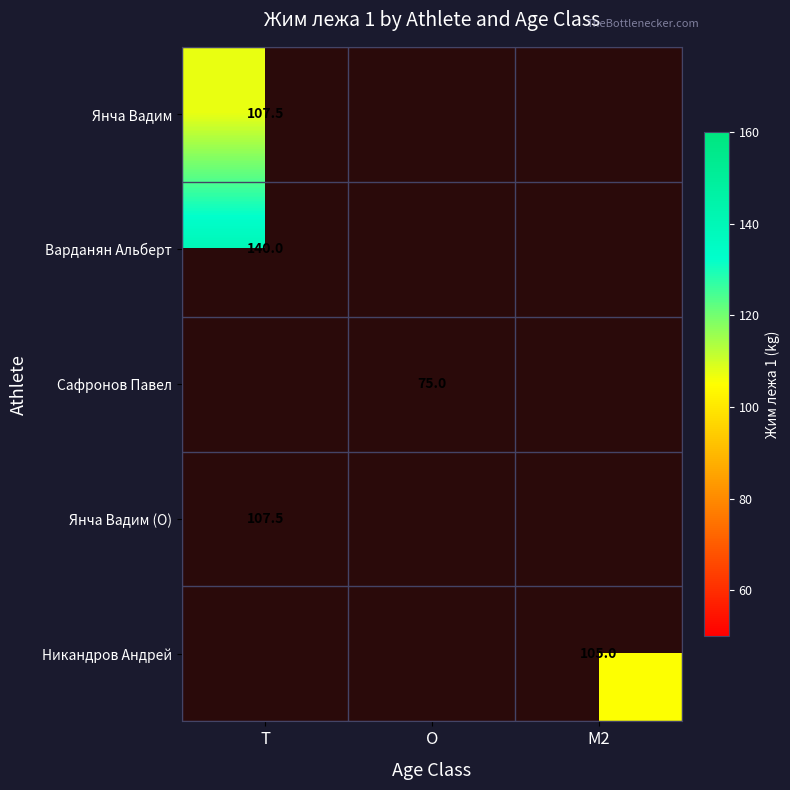

How many series are shown in this chart?

5